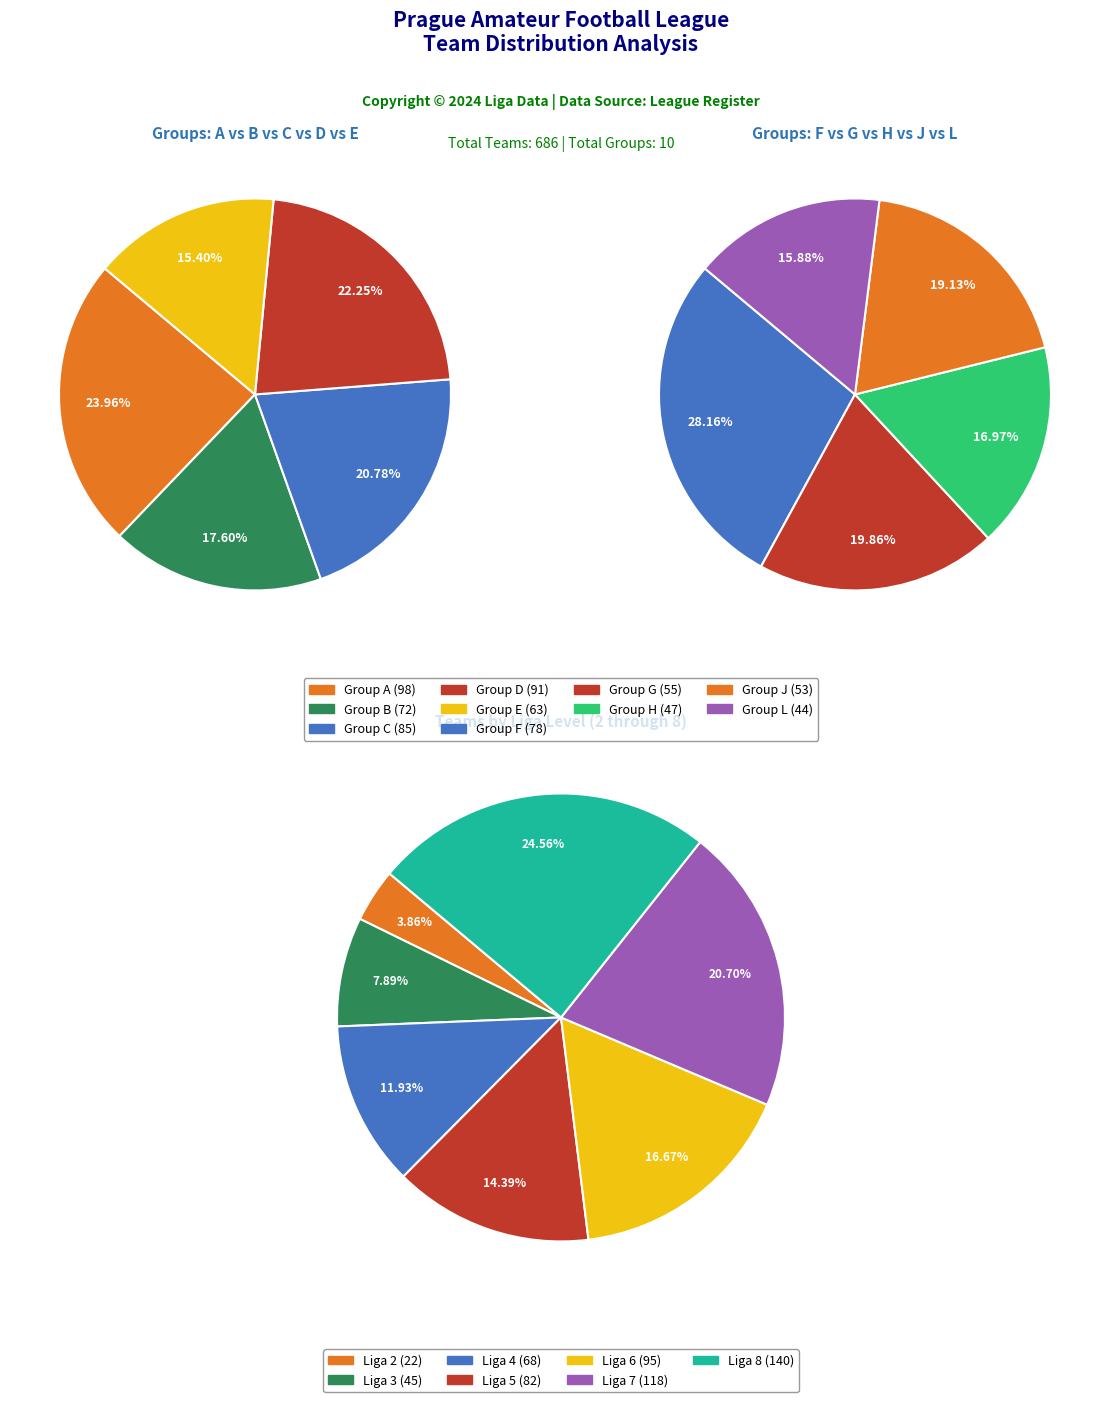

How many slices are in this pie chart?

7